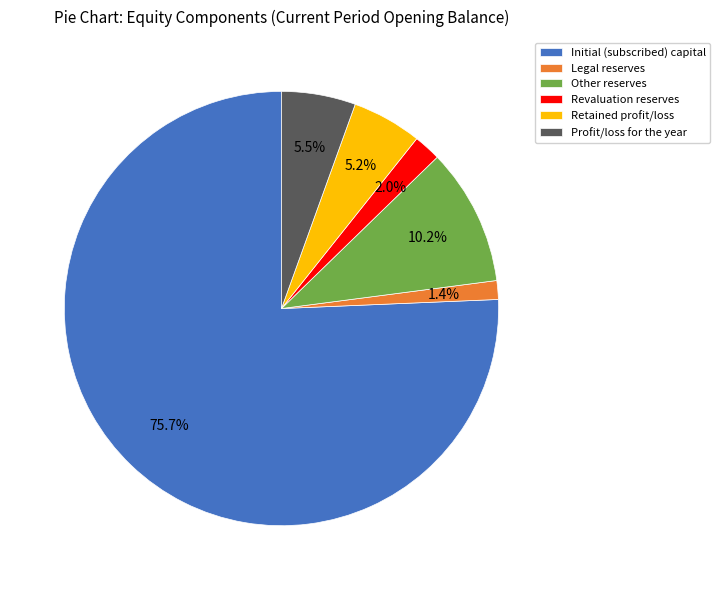

To the nearest percent, what portion does Retained profit/loss represent?

5%